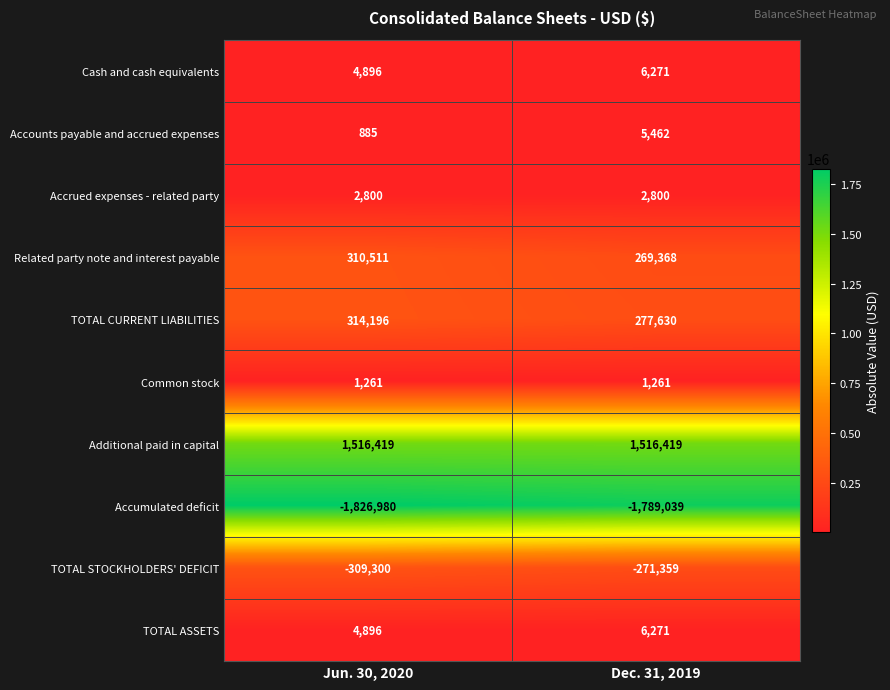

What is the spread (max minus min) of values at Dec. 31, 2019?

3305458